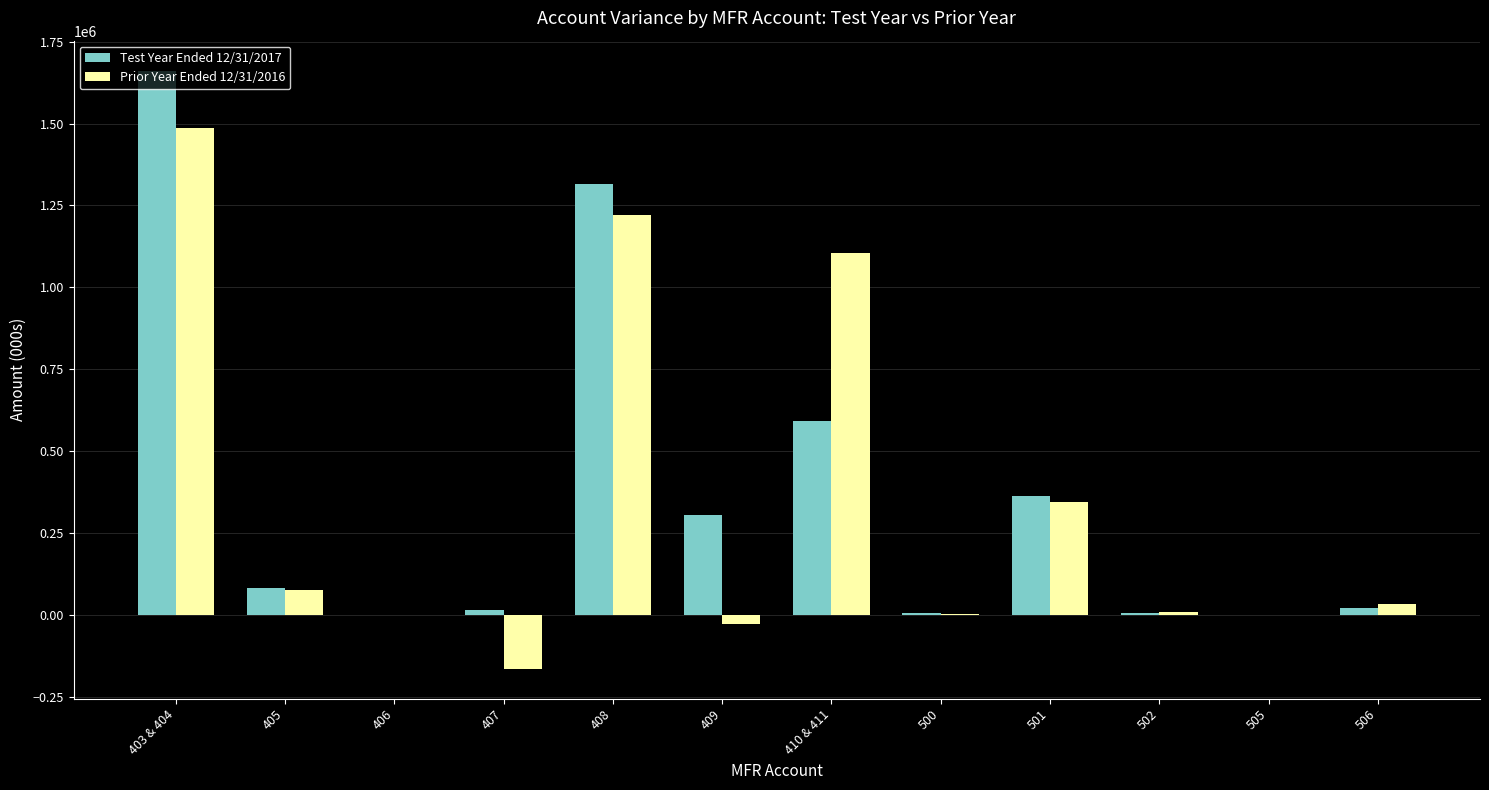

Does the chart contain stacked bars?

No